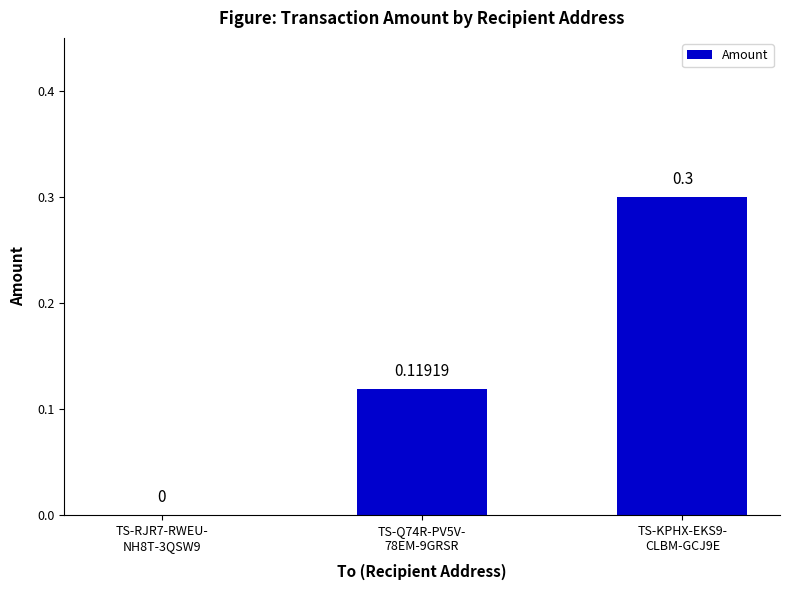

How many values exceed 0?

2